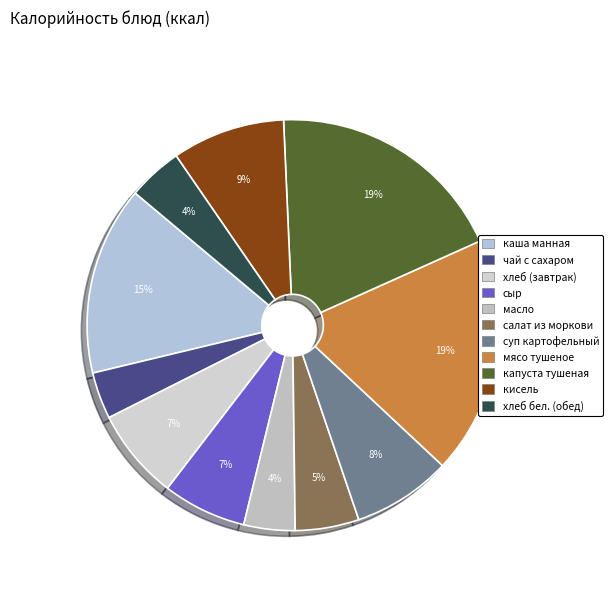

What portion of the pie excludes масло?

96.0%